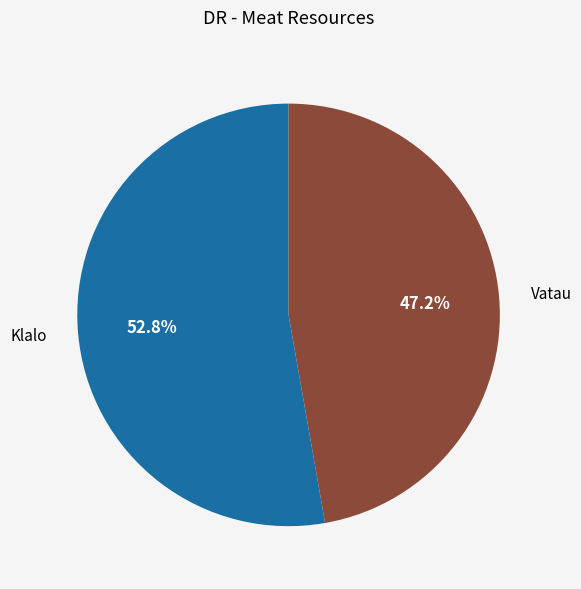

Does Vatau account for over 50% of the chart?

No